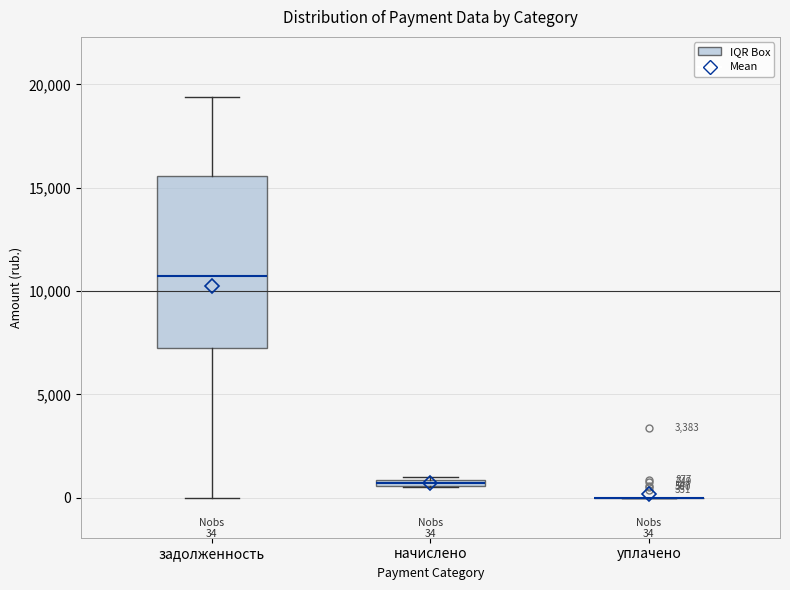

Which box is the tallest, from its lower edge to its upper edge?

задолженность